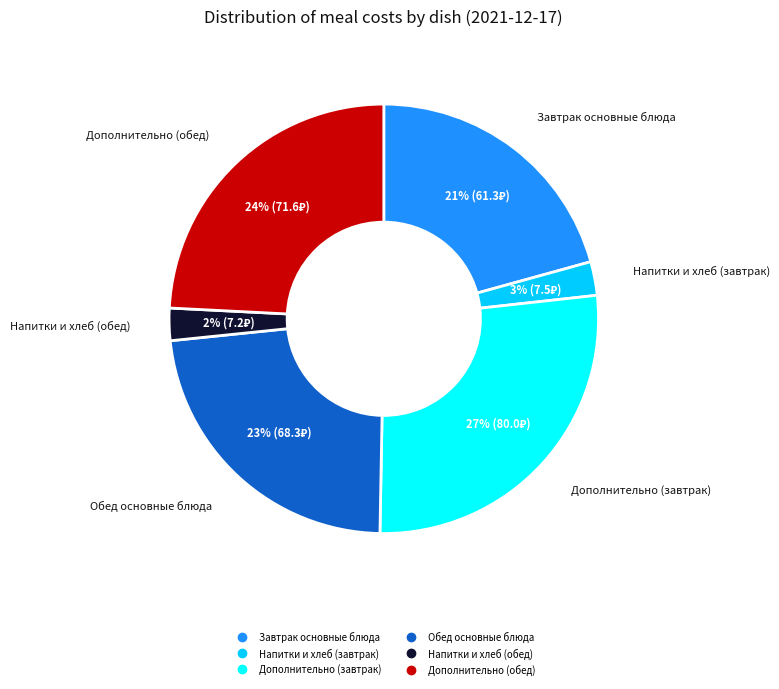

To the nearest percent, what is the difference between the largest and smallest slice percentages?

25%